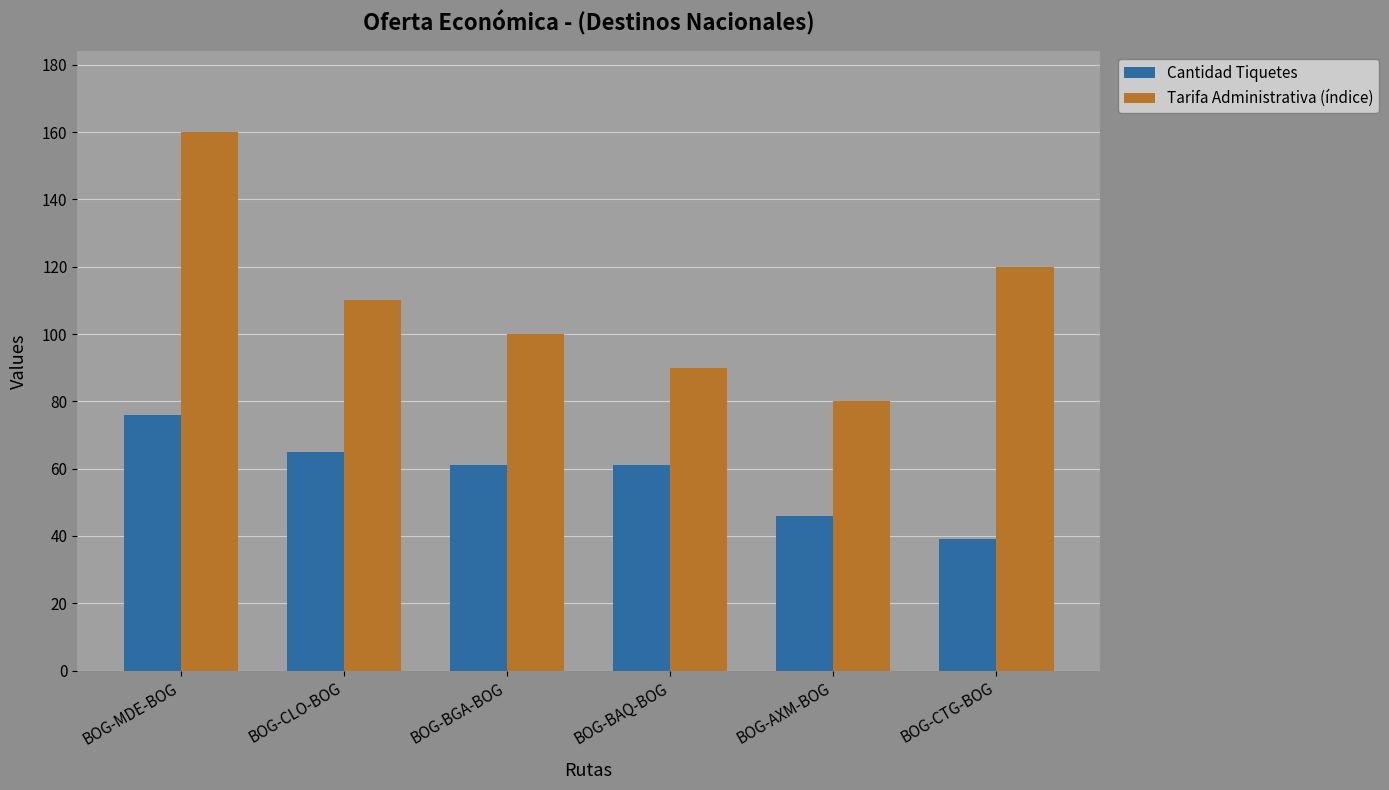

How many values in the Tarifa Administrativa (índice) series are below 110?

3